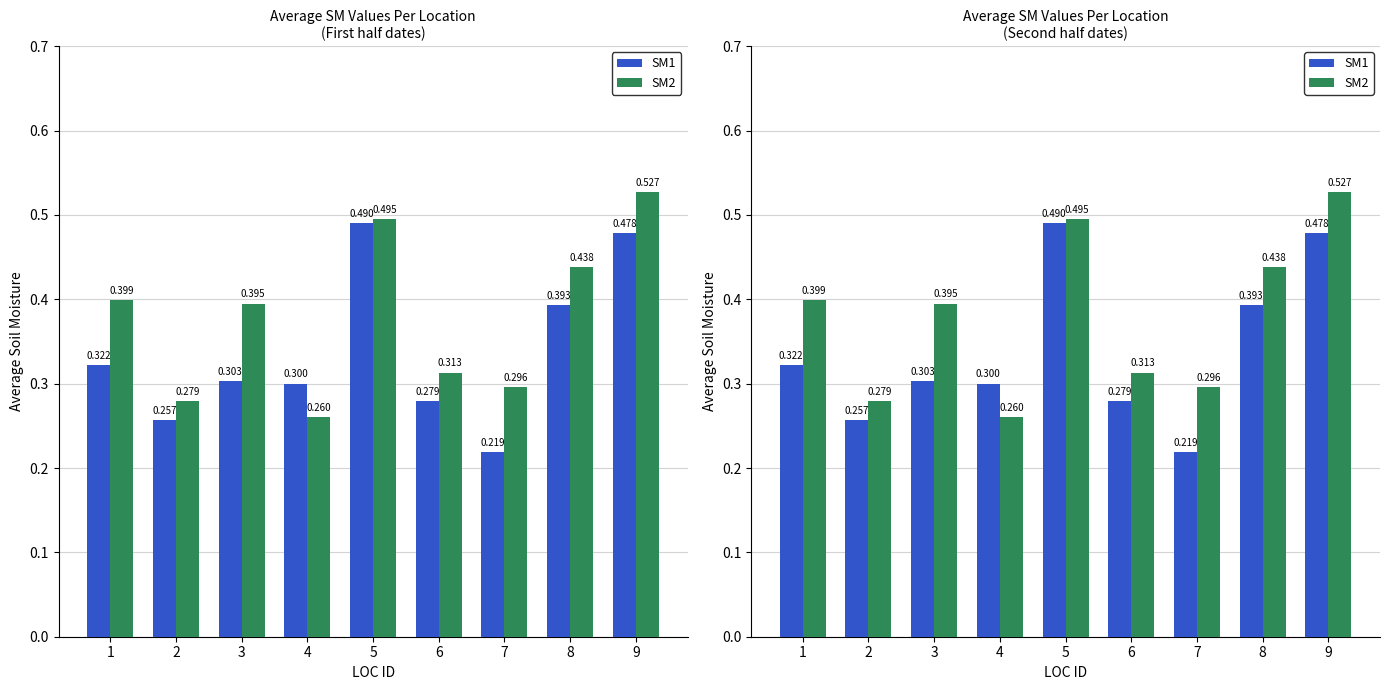

List the series in order of their overall mean, highest first.

SM2, SM1